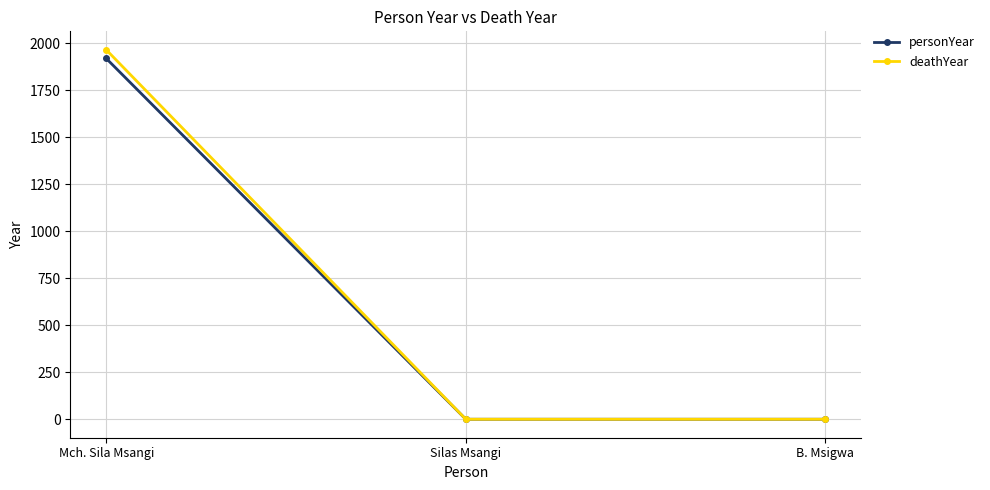

Which category has the highest value across all series?

Mch. Sila Msangi